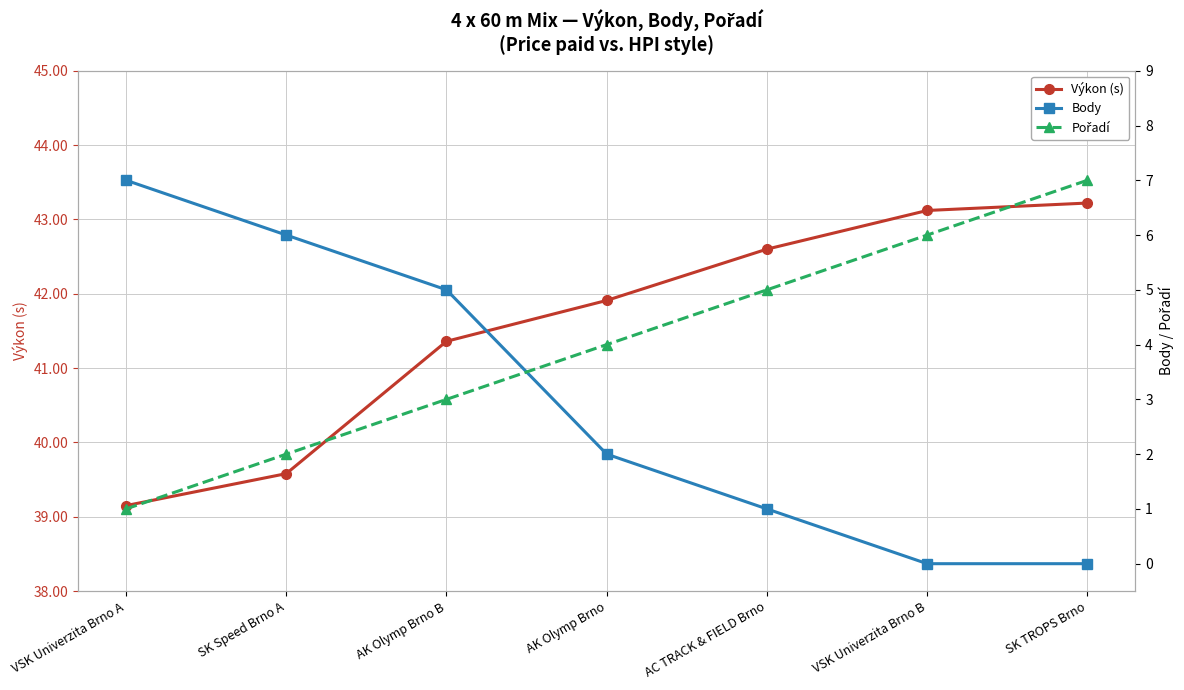

What is the lowest value of the Výkon (s) series?

39.1